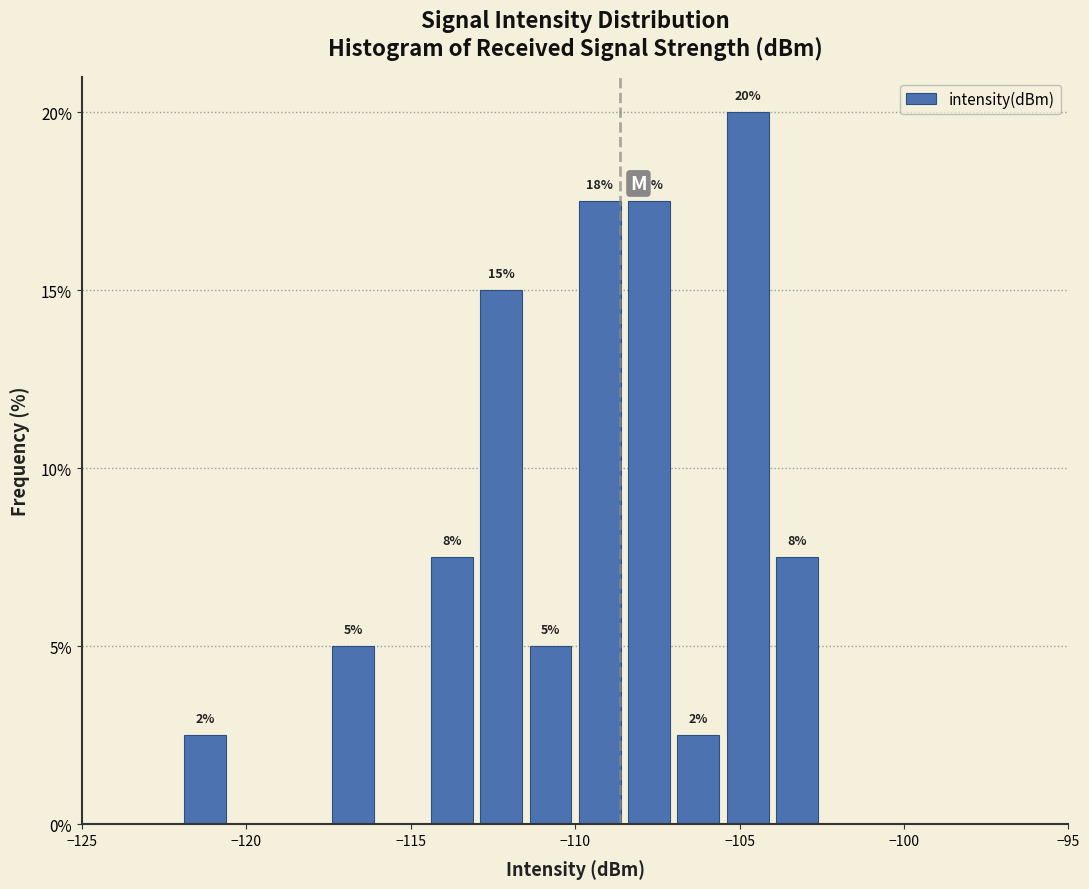

Around what value on the x-axis is the tallest bar? Give the approximate position of its centre, as read against the axis.

-104.5